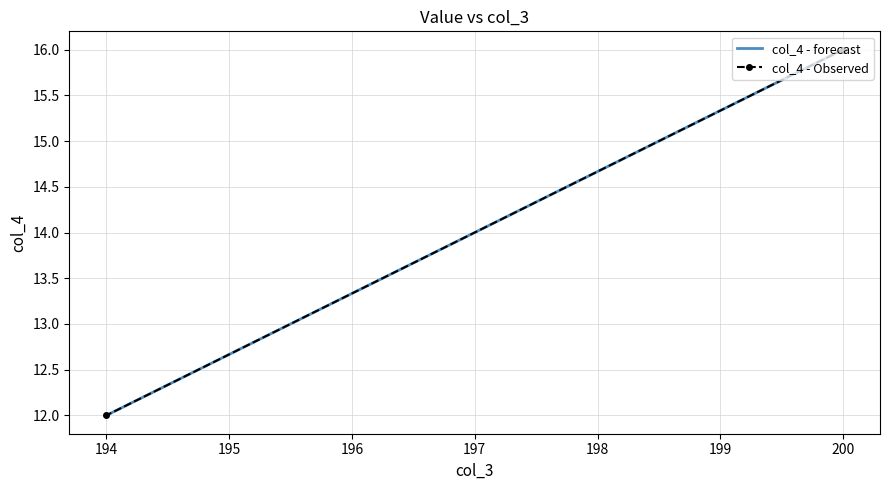

What is the minimum value shown in the chart?

12